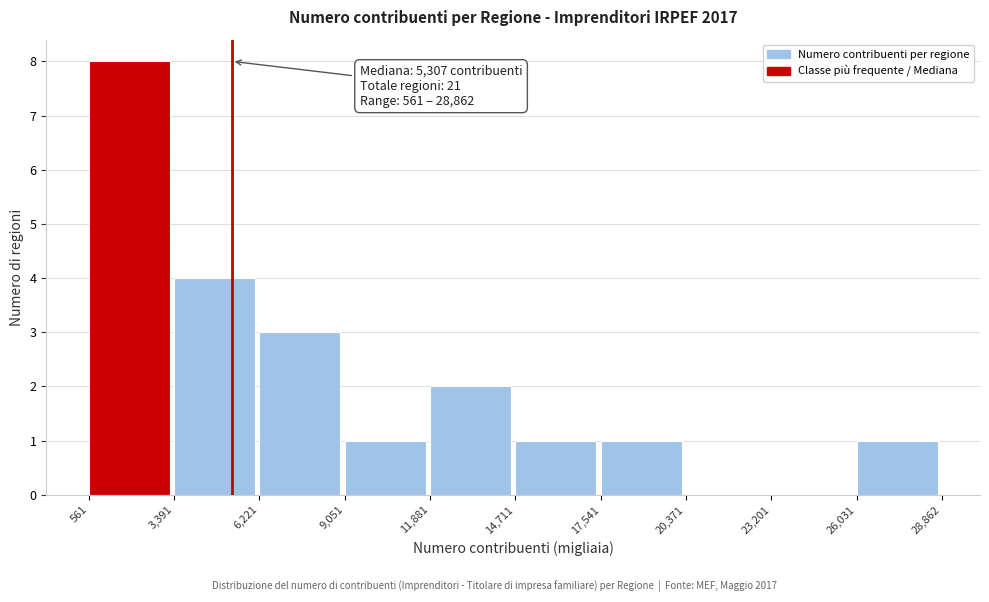

Over which range of the x-axis is the bar tallest?

561 to 3,391